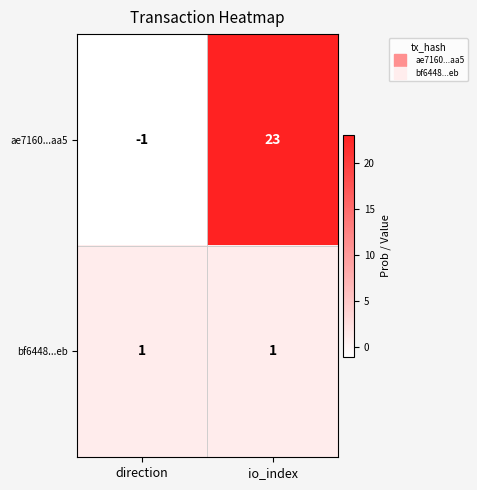

True or false: ae7160...aa5 has a value of 41 at io_index.

False